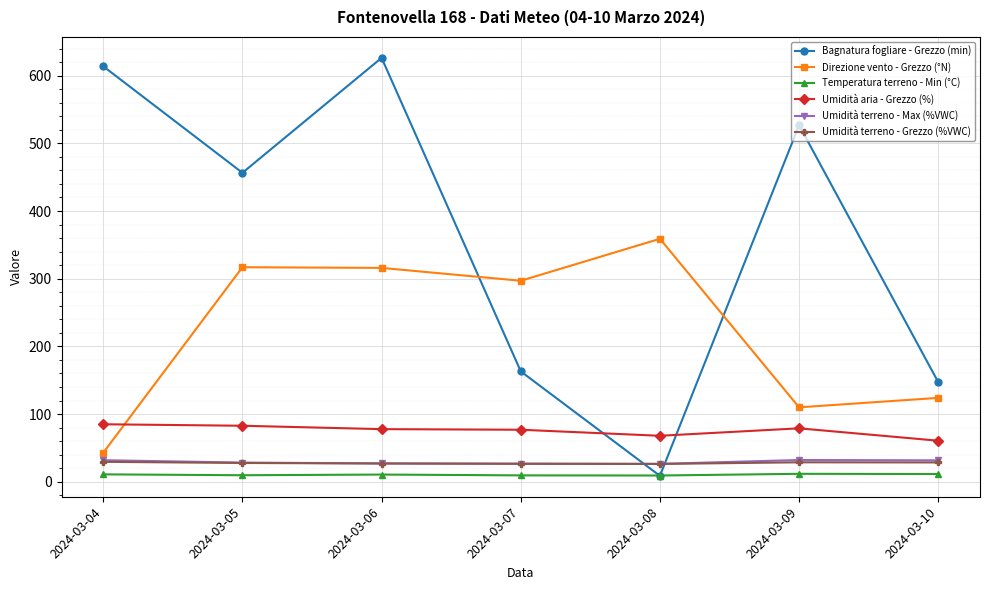

True or false: Umidità terreno - Max (%VWC) and Umidità terreno - Grezzo (%VWC) intersect in this chart.

False